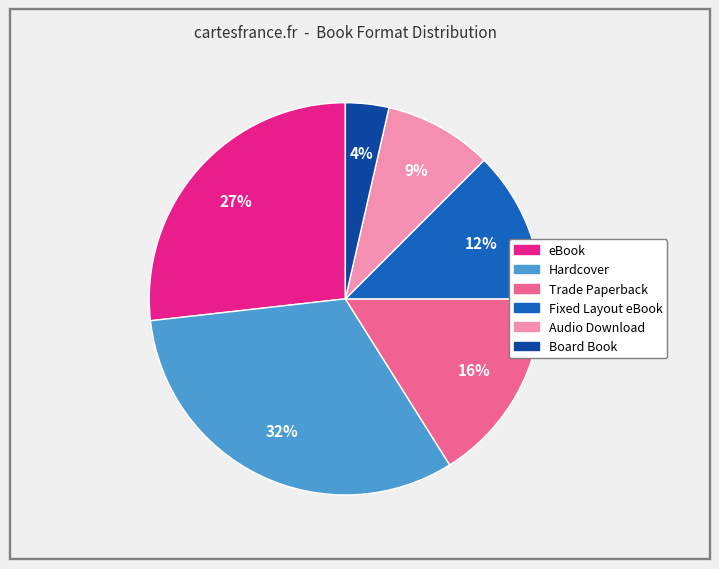

Count the number of slices in the pie.

6